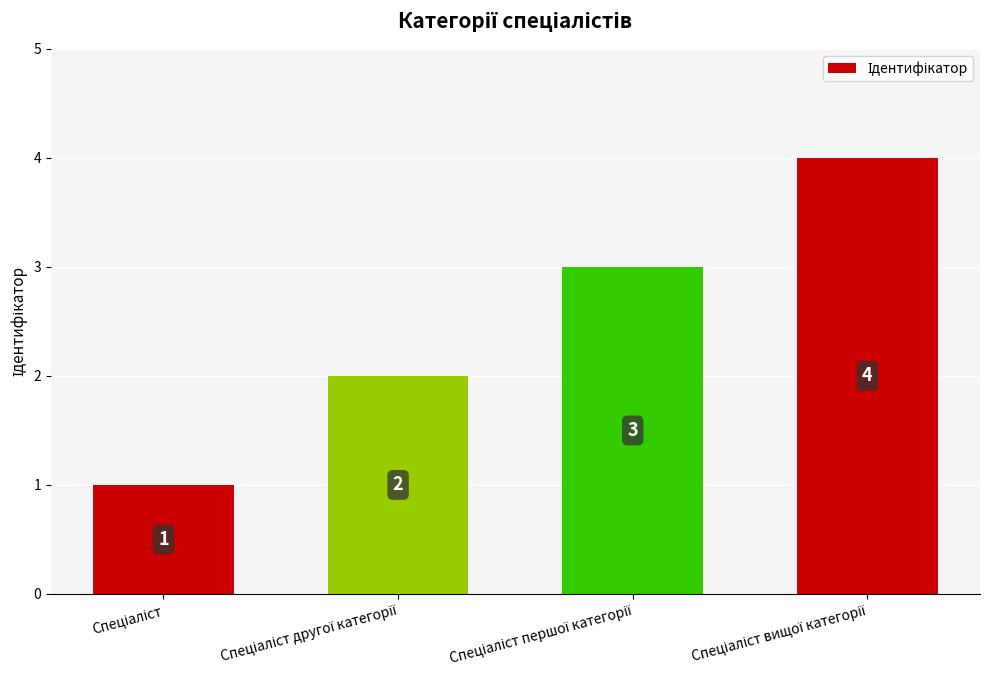

Reading left to right, list all the values displayed in this chart.

1	2	3	4